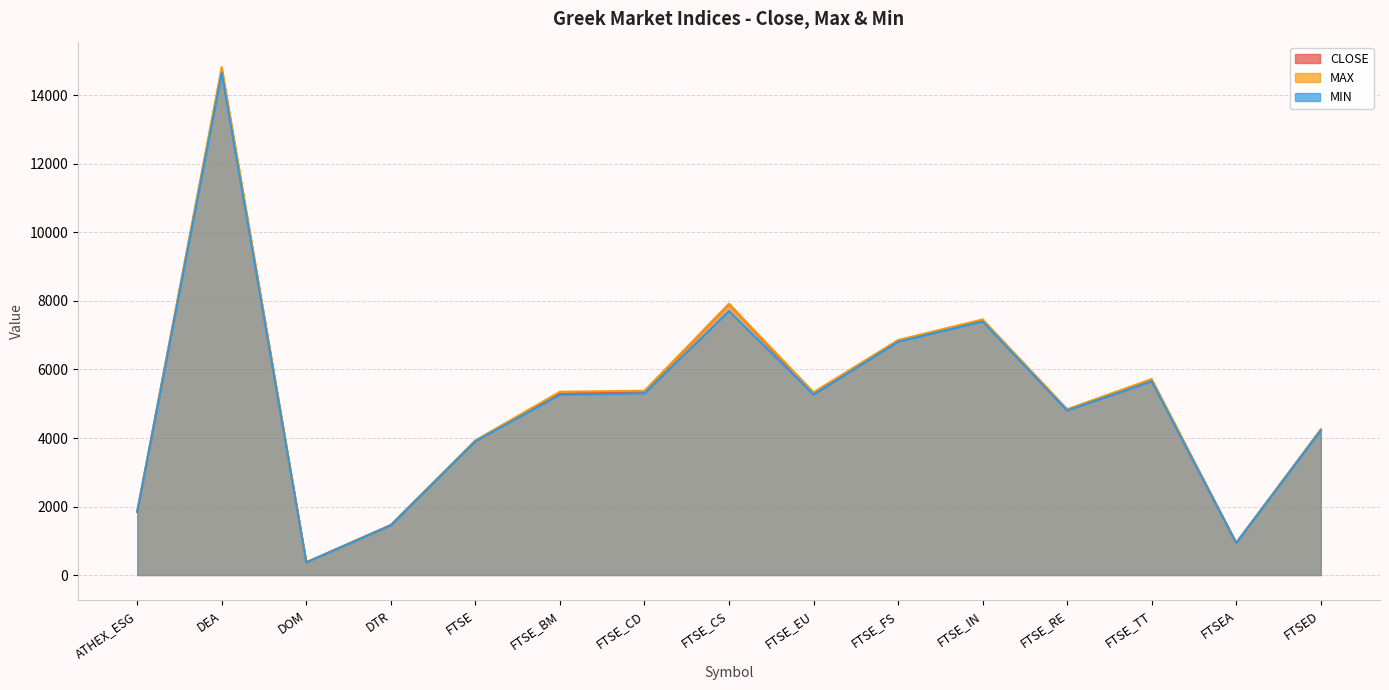

Which has a higher value, FTSE_IN or ATHEX_ESG?

FTSE_IN